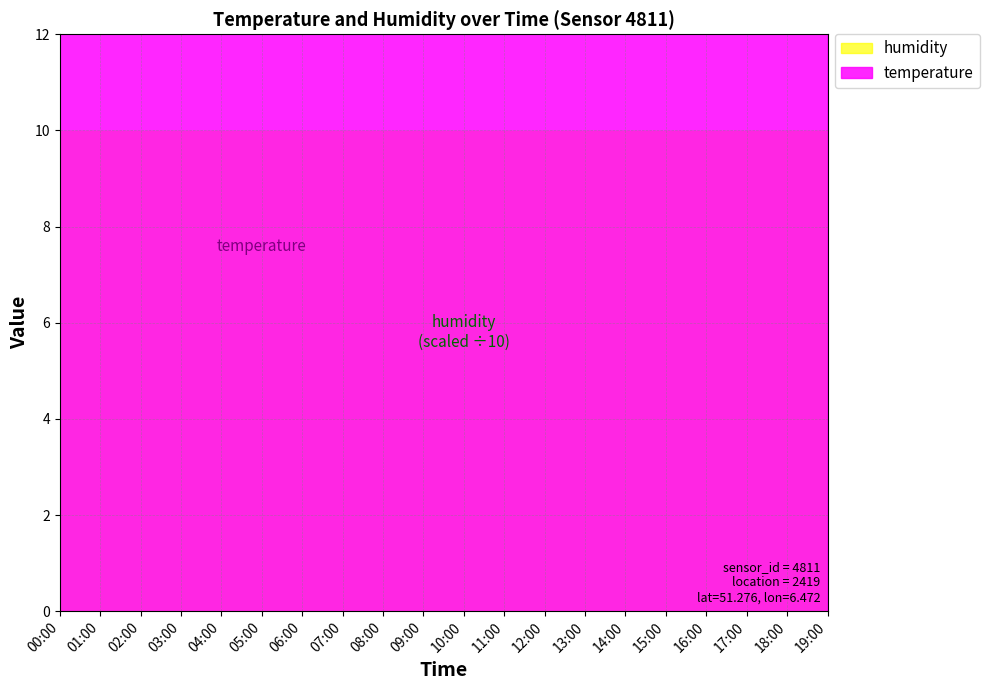

True or false: temperature has a value of 3.9 at 15:00.

False